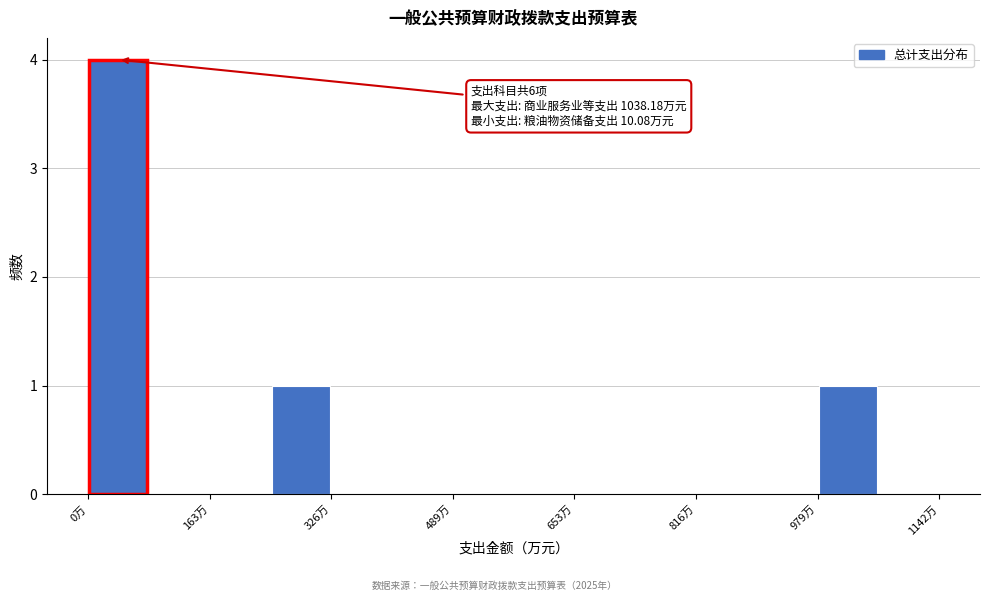

Which range on the x-axis has the tallest bar?

0 to 80